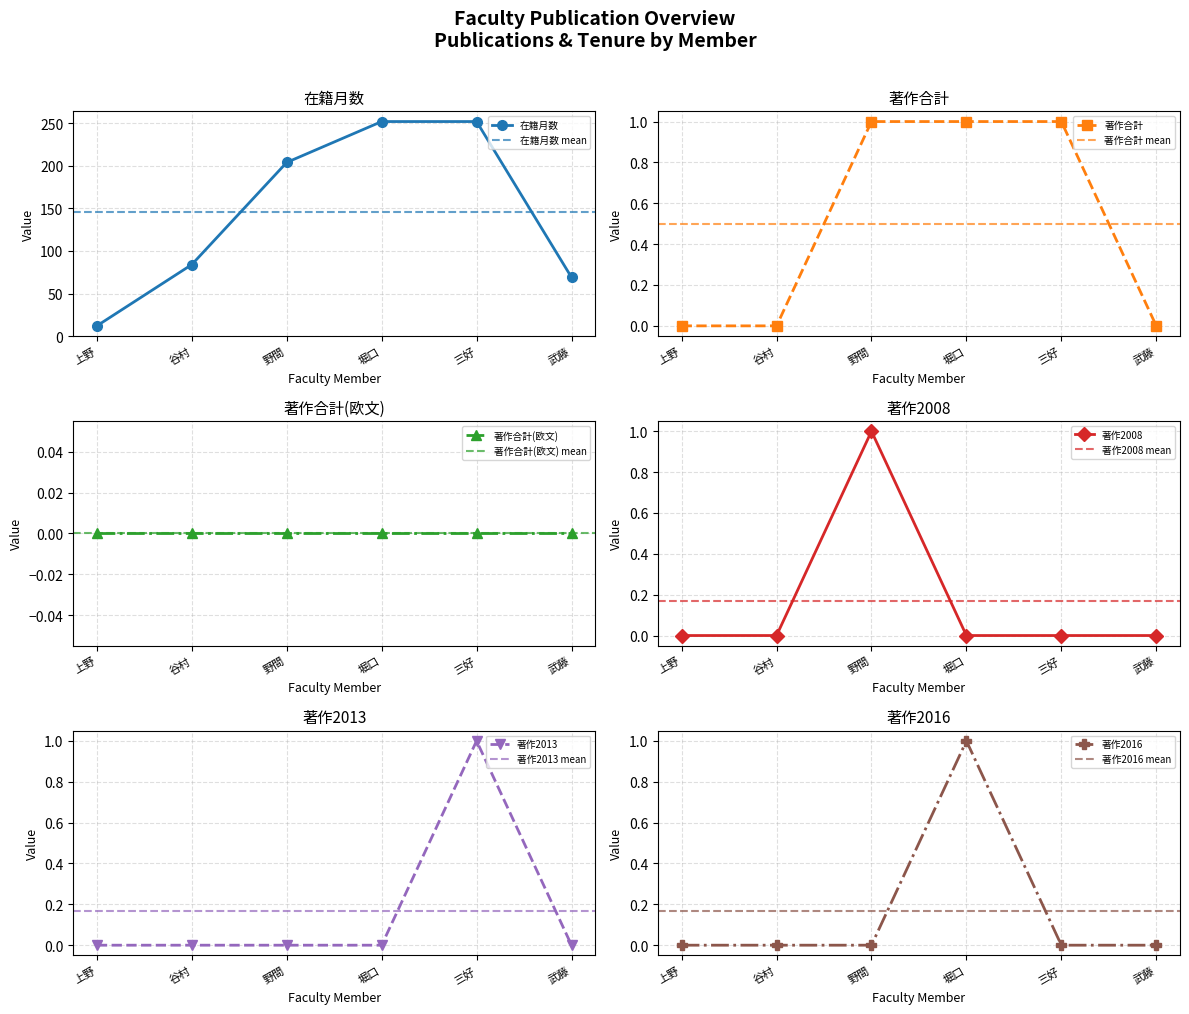

True or false: 著作2013 has more than 2 interior local peaks.

False